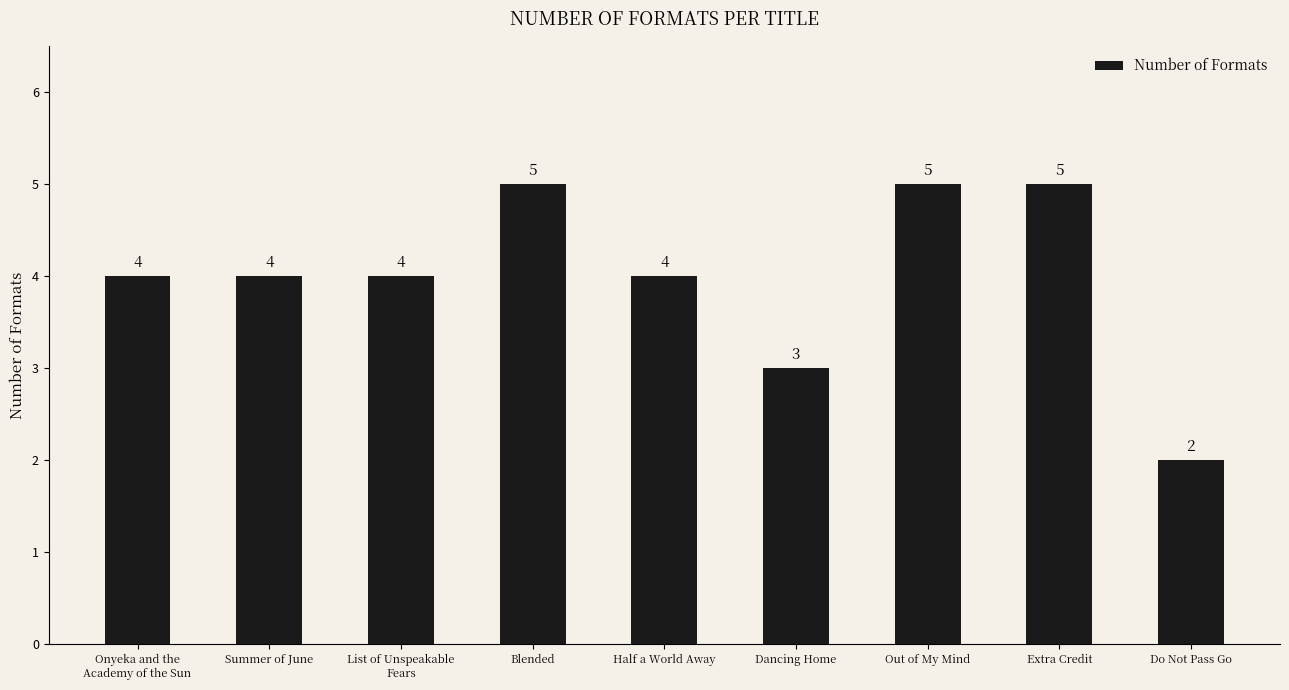

Reading right to left, what are all the values shown in this chart?

Do Not Pass Go=2	Extra Credit=5	Out of My Mind=5	Dancing Home=3	Half a World Away=4	Blended=5	List of Unspeakable
Fears=4	Summer of June=4	Onyeka and the
Academy of the Sun=4